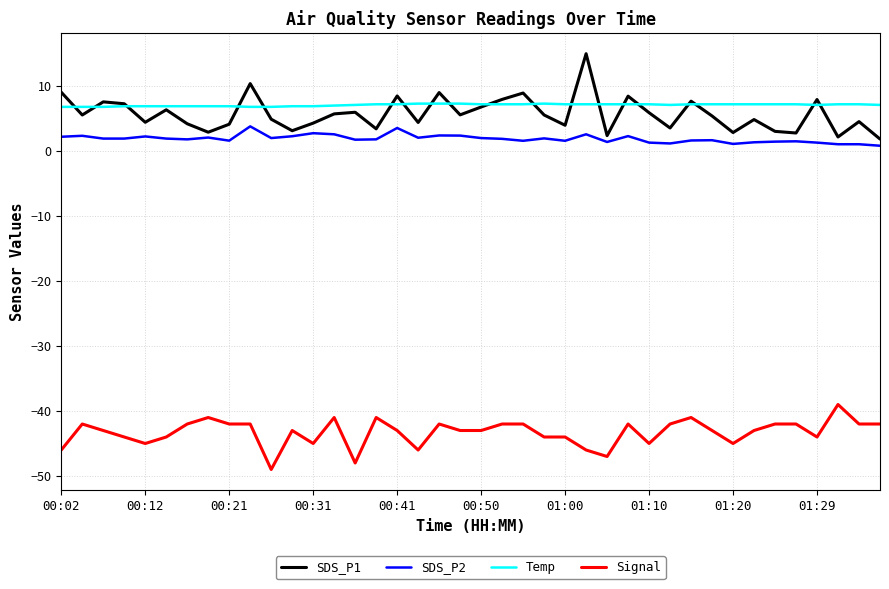

Which series has the largest total across all categories?

Temp